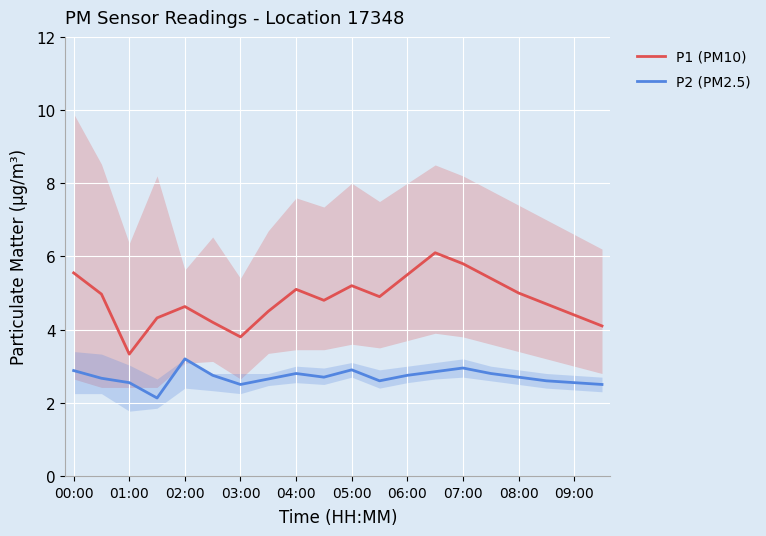

True or false: P2 (PM2.5) and P1 (PM10) intersect in this chart.

False